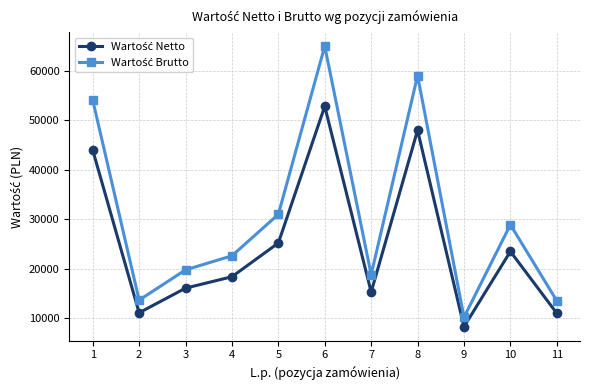

At which category is the sum across all series the highest?

6